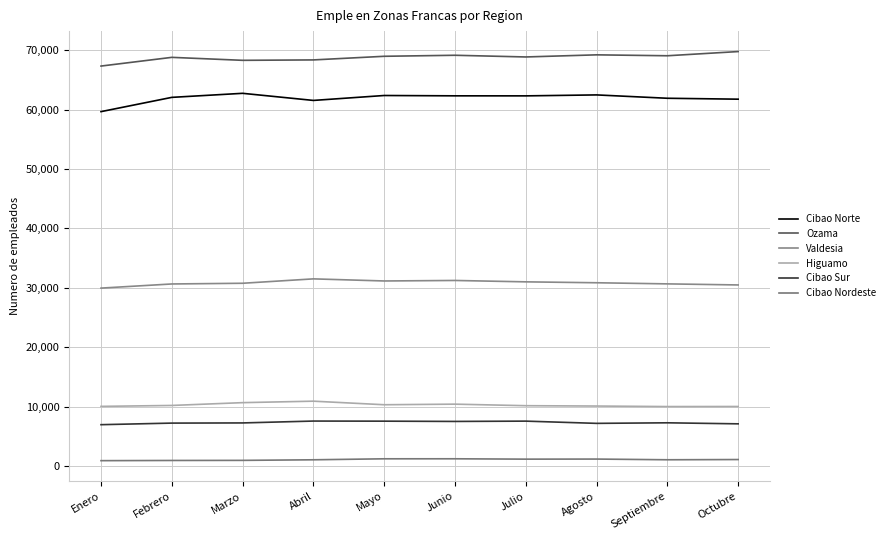

Is this an area chart (filled region under the line)?

No